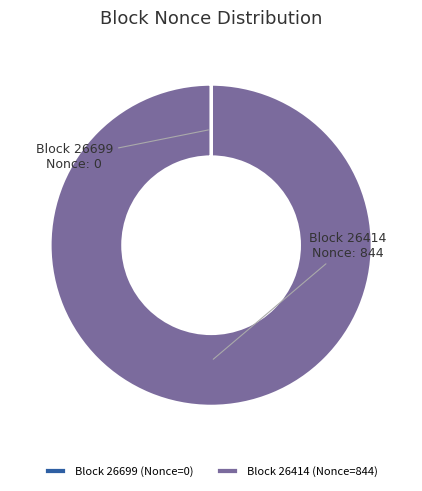

Is there any slice that represents more than half of the pie?

Yes